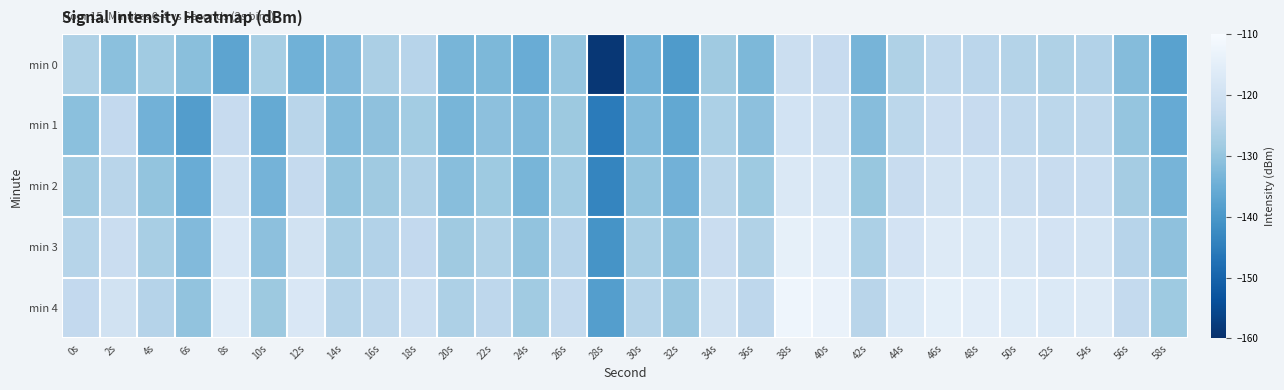

Which series has the widest spread of values?

min 0